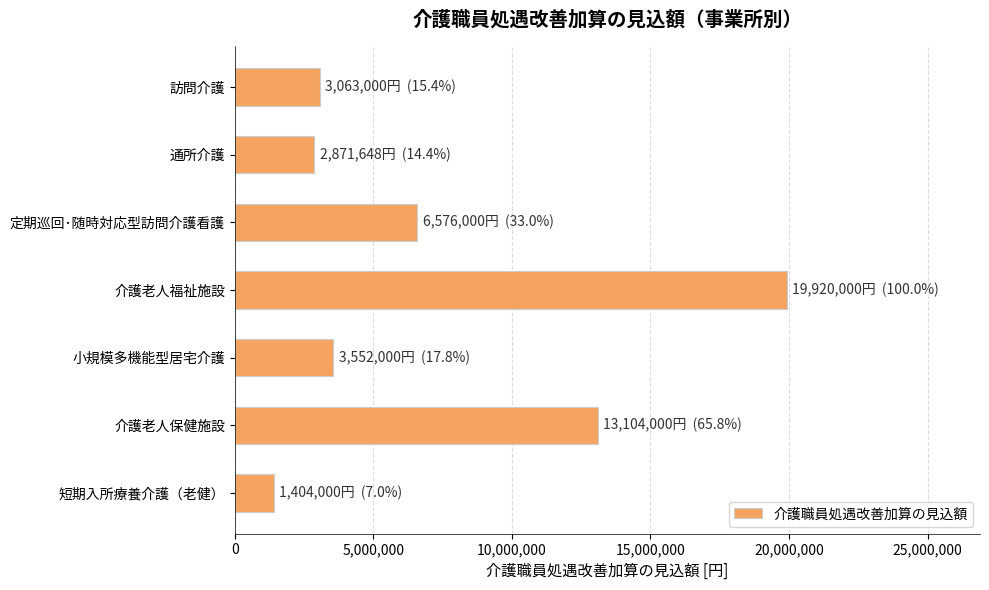

The chart shows a value of 6576000 at 定期巡回･随時対応型訪問介護看護. True or false?

True